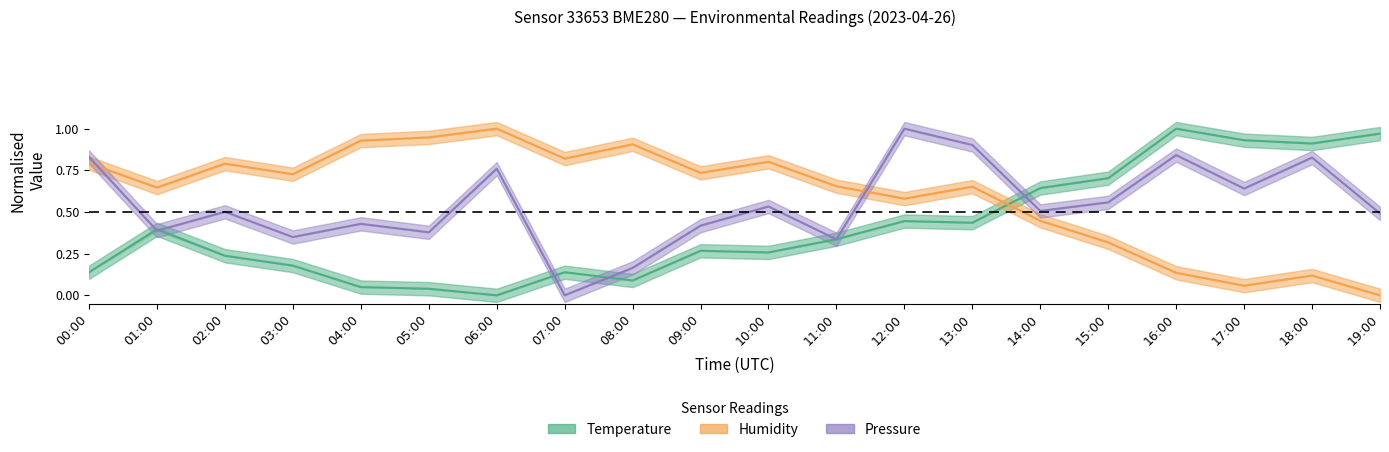

Reading right to left, list all the values displayed in this chart.

Temperature: 1.0	0.9	0.9	1.0	0.7	0.6	0.4	0.4	0.3	0.3	0.3	0.1	0.1	0.0	0.0	0.0	0.2	0.2	0.4	0.1
Humidity: 0.0	0.1	0.1	0.1	0.3	0.4	0.7	0.6	0.7	0.8	0.7	0.9	0.8	1.0	0.9	0.9	0.7	0.8	0.6	0.8
Pressure: 0.5	0.8	0.6	0.8	0.6	0.5	0.9	1.0	0.3	0.5	0.4	0.2	0.0	0.8	0.4	0.4	0.3	0.5	0.4	0.8